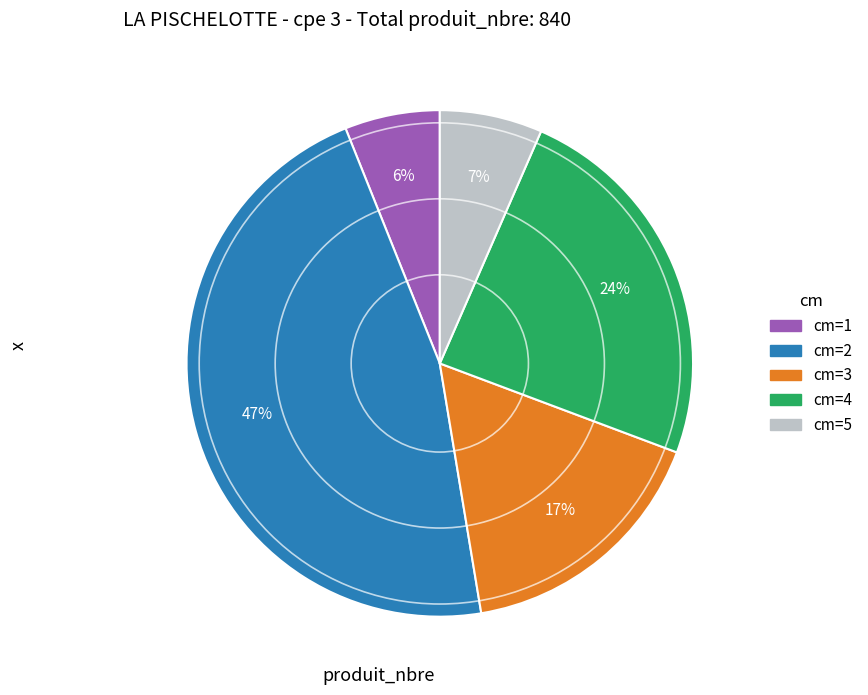

To the nearest percent, what is the average slice percentage?

20%